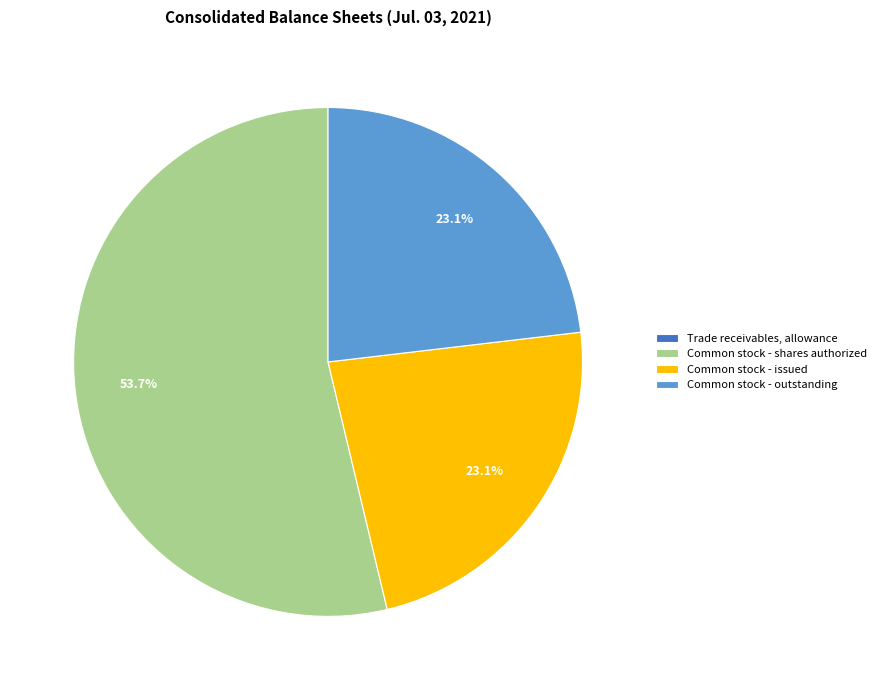

To the nearest percent, what is the average slice percentage?

25%